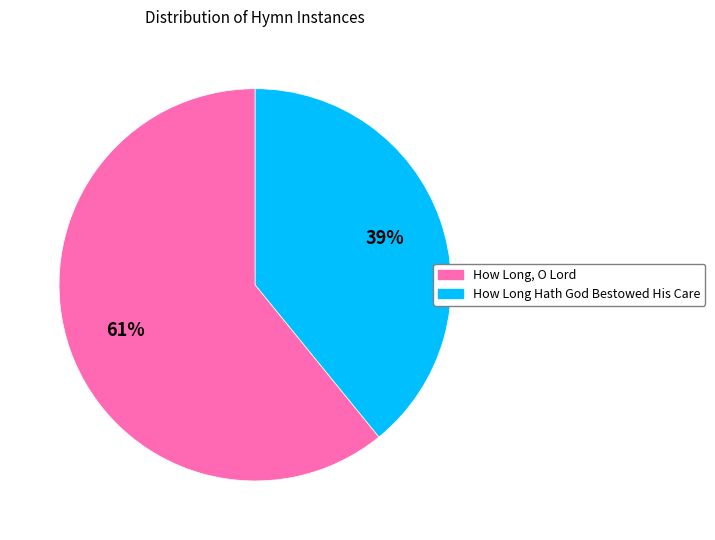

Do How Long, O Lord and How Long Hath God Bestowed His Care together represent more than half of the pie?

Yes